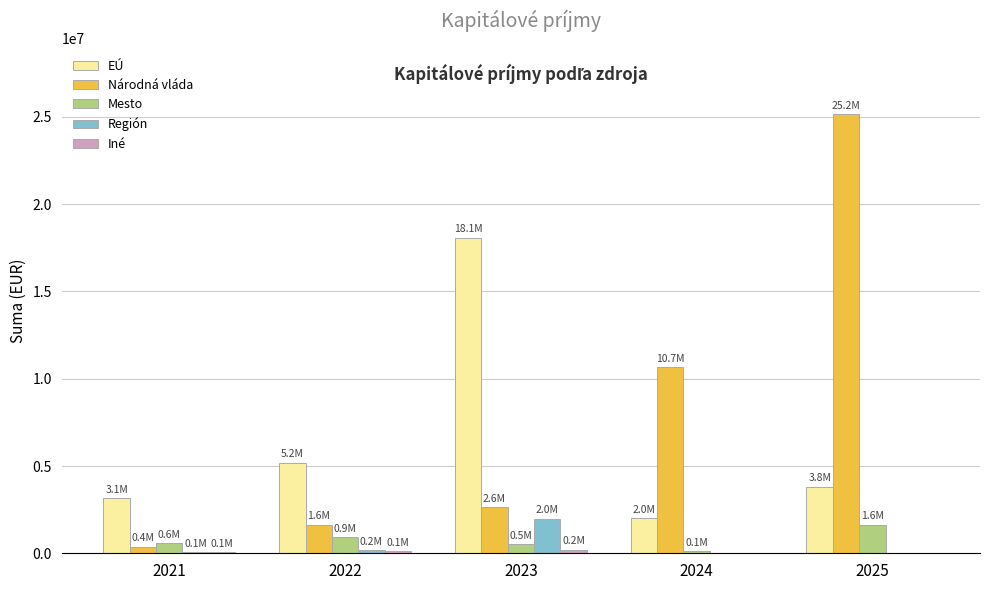

At which category is the sum across all series the highest?

2025